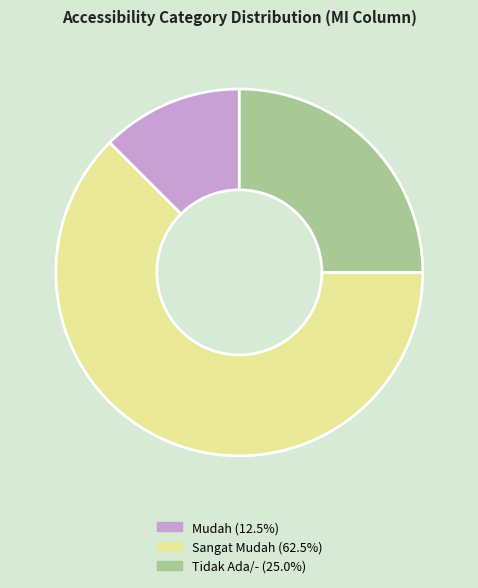

Is there a majority slice in this chart?

Yes